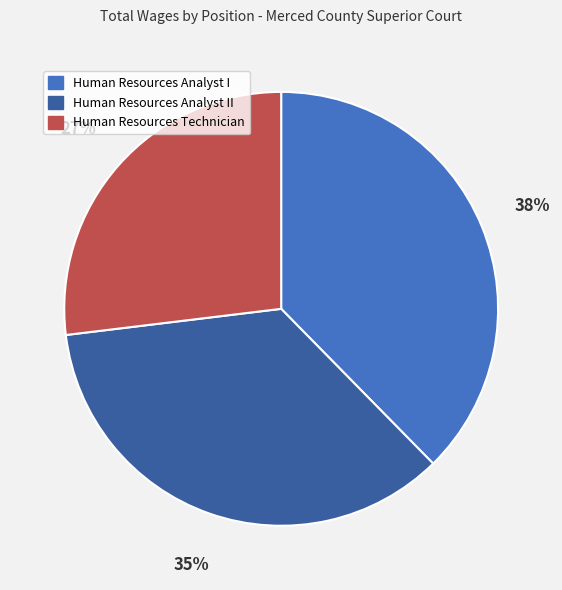

Which has a higher value, Human Resources Analyst I or Human Resources Technician?

Human Resources Analyst I